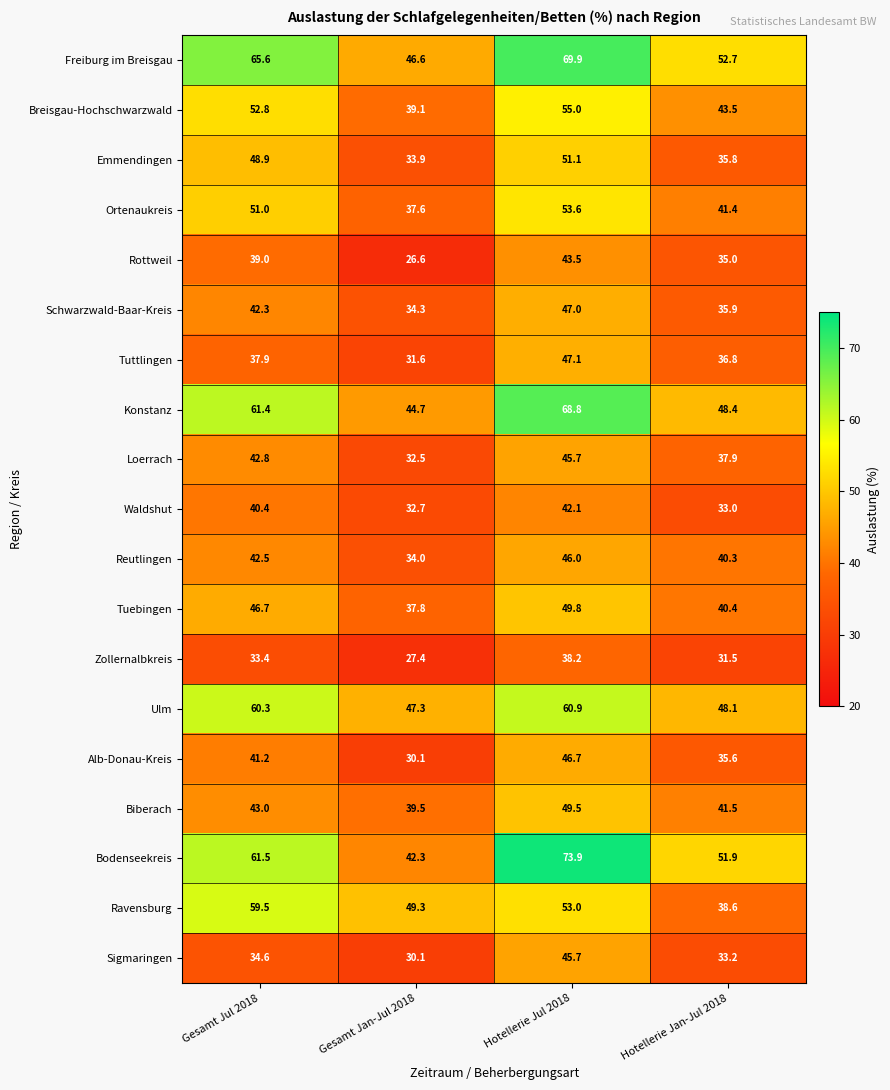

At which category does the chart reach its peak across all series?

Hotellerie Jul 2018